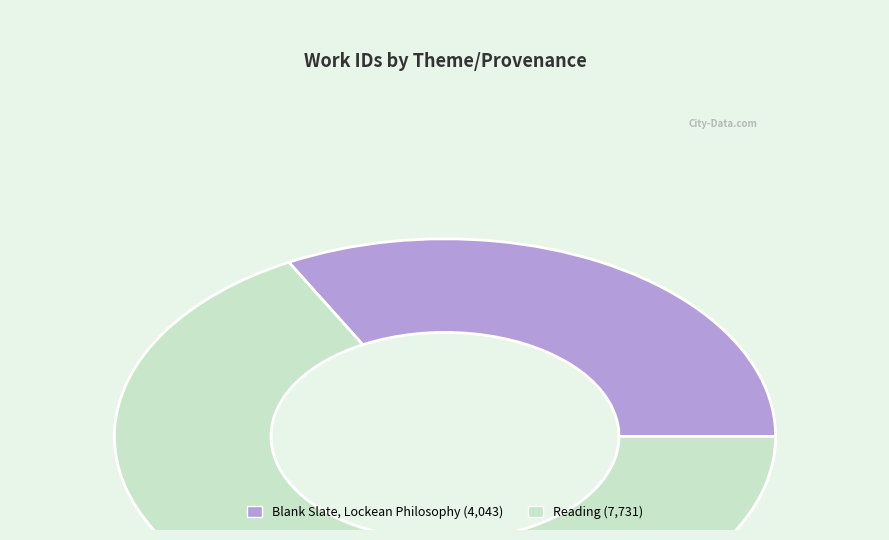

The Reading slice represents 66% of the pie. True or false?

True